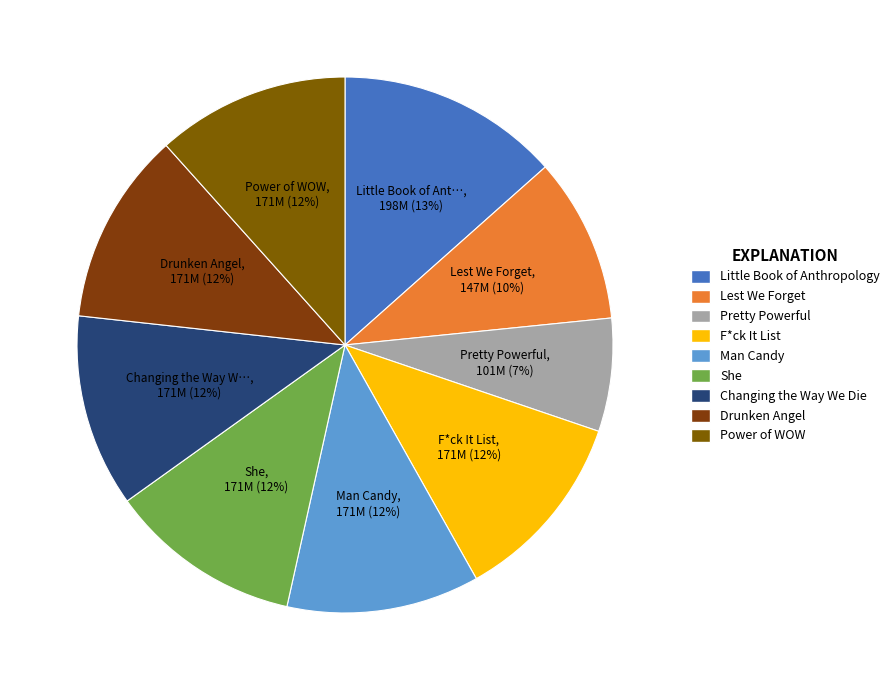

How many slices are in this pie chart?

9